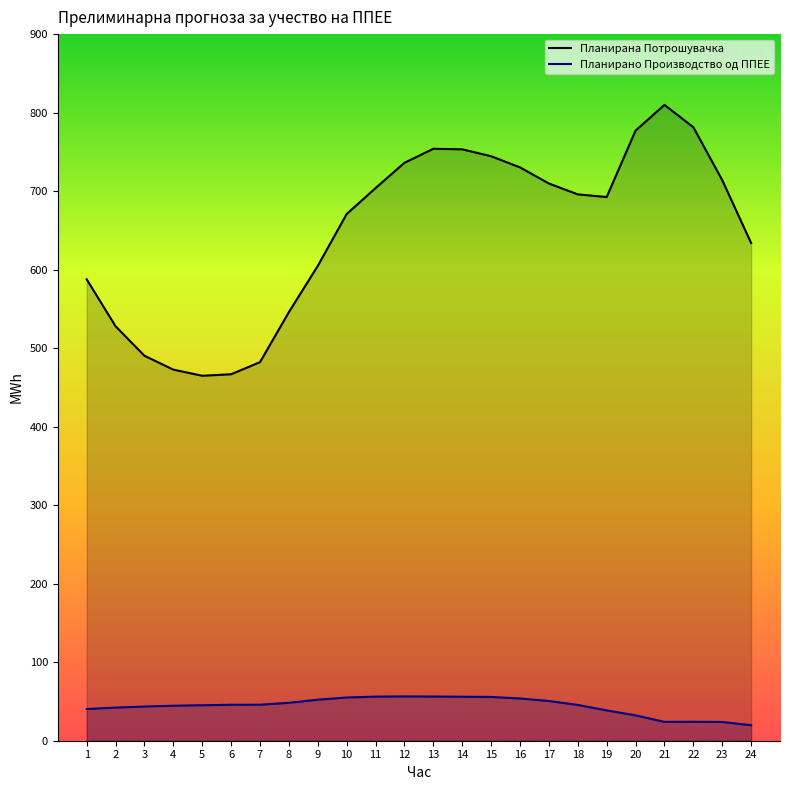

Is the value of Планирано Производство од ППЕЕ at 18 greater than the value of Планирана Потрошувачка at 21?

No